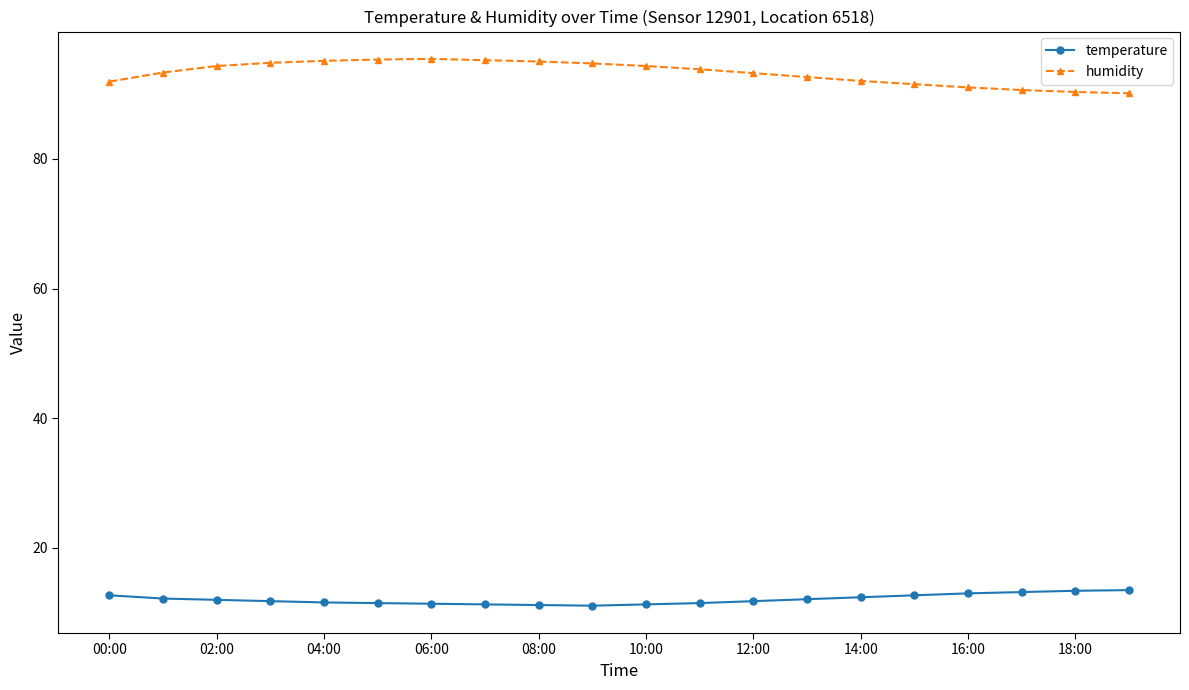

What is the smallest value displayed?

11.1